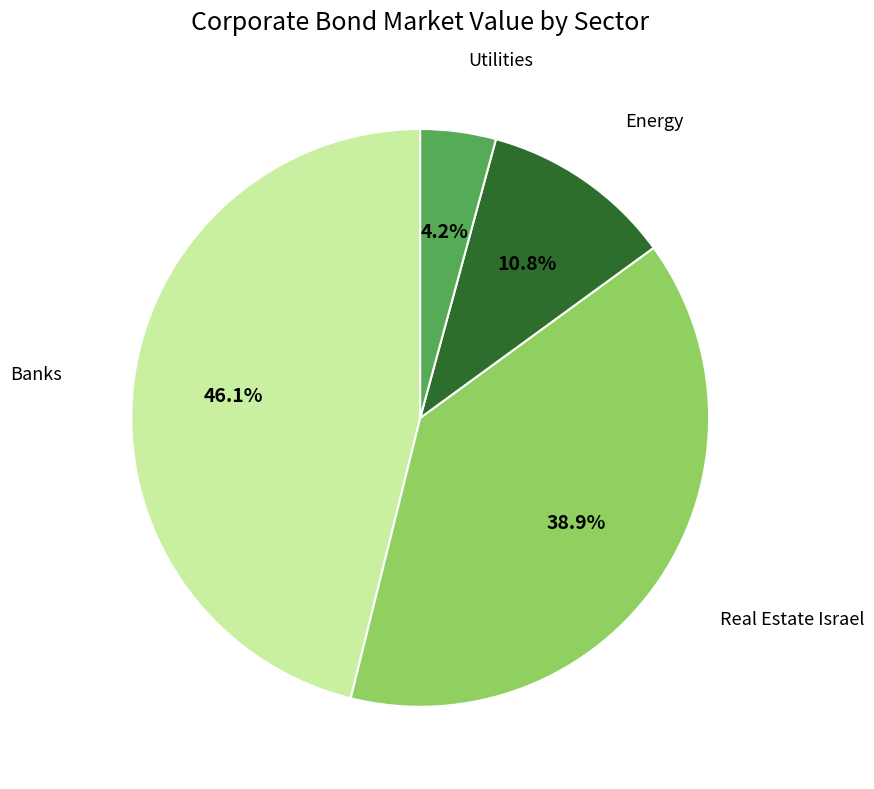

Is there a majority slice in this chart?

No